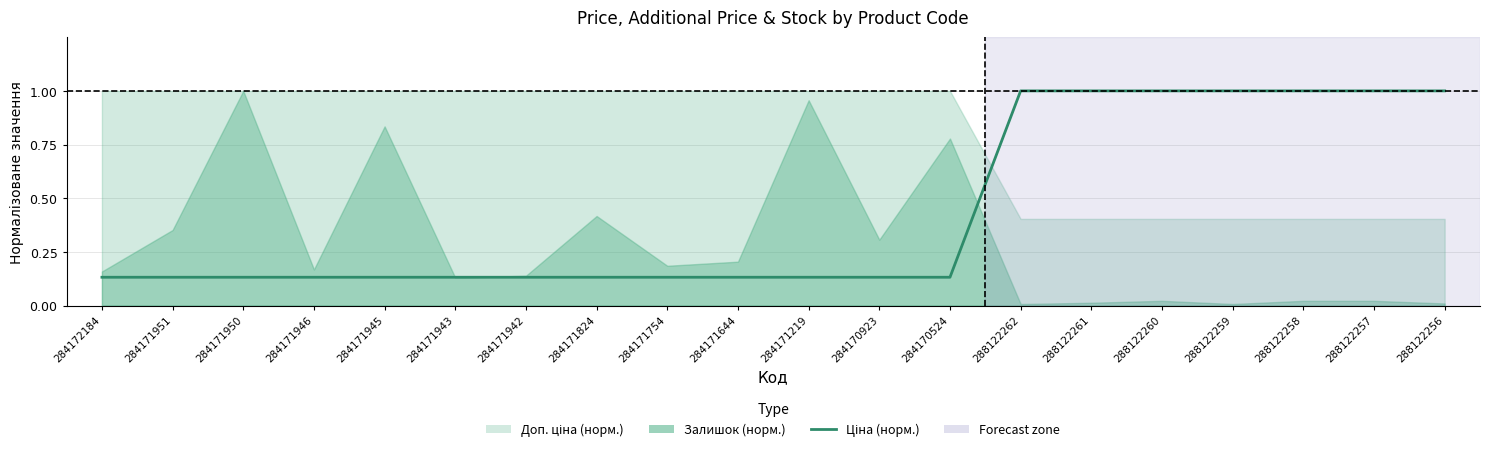

What is the difference between the maximum and minimum values?

0.9